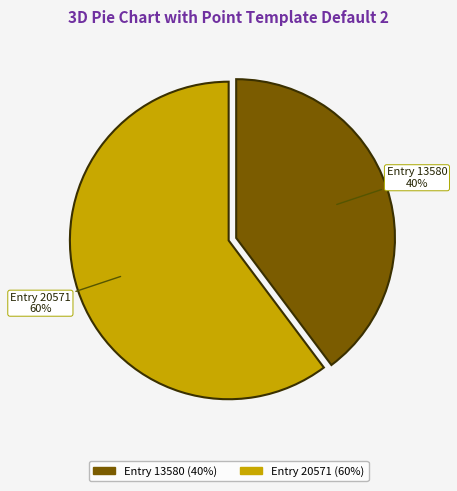

To the nearest percent, what is the average slice percentage?

50%